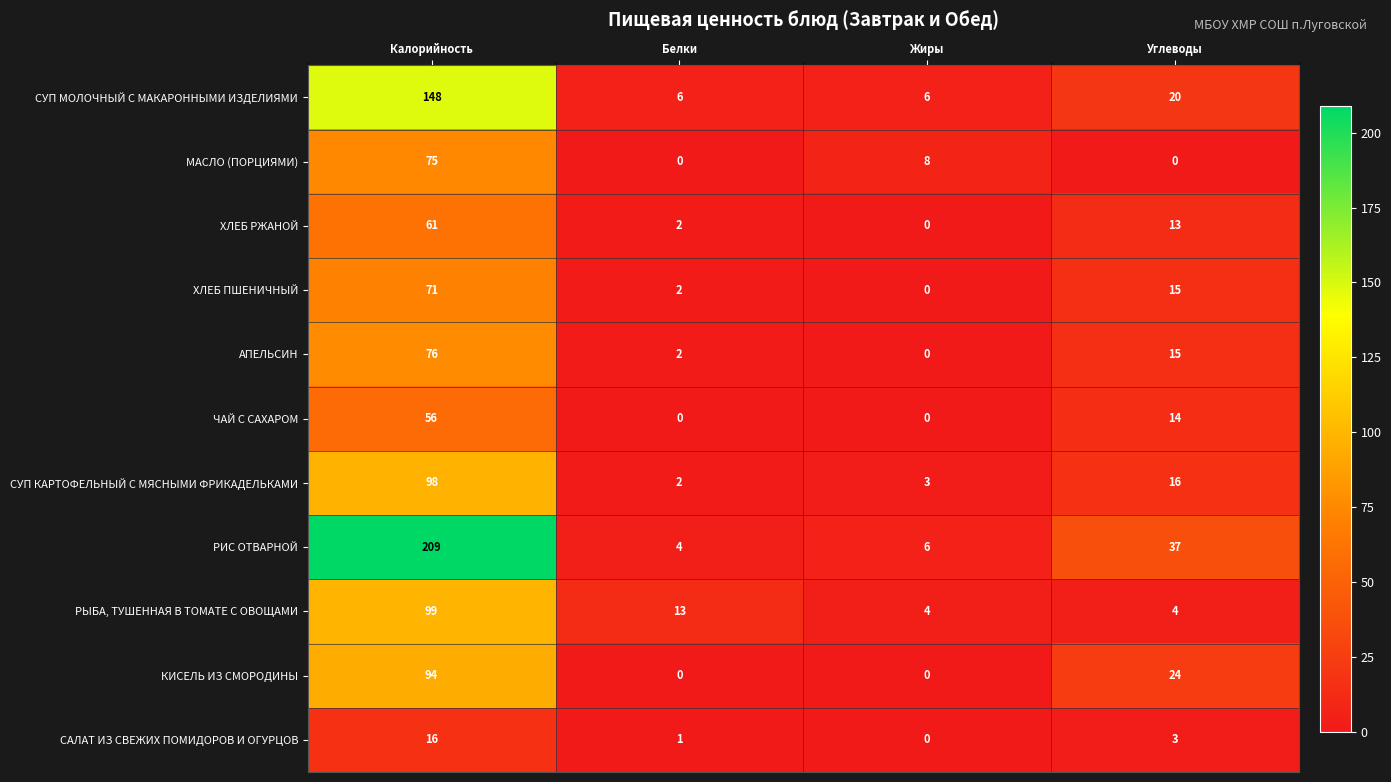

At which label is СУП МОЛОЧНЫЙ С МАКАРОННЫМИ ИЗДЕЛИЯМИ closest to 77?

Углеводы